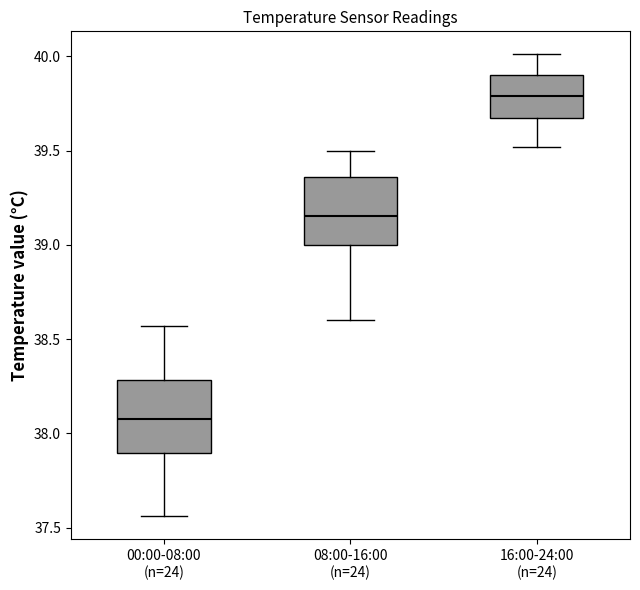

Where is the lower edge of the box for 16:00-24:00 (n=24) on the y-axis? The values are not printed on the chart, so give them approximately, as read against the axis.

39.65